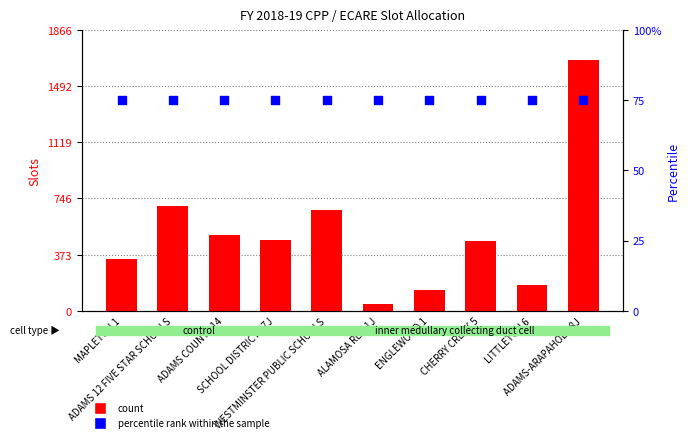

What is the total value across all series at WESTMINSTER PUBLIC SCHOOLS?

745